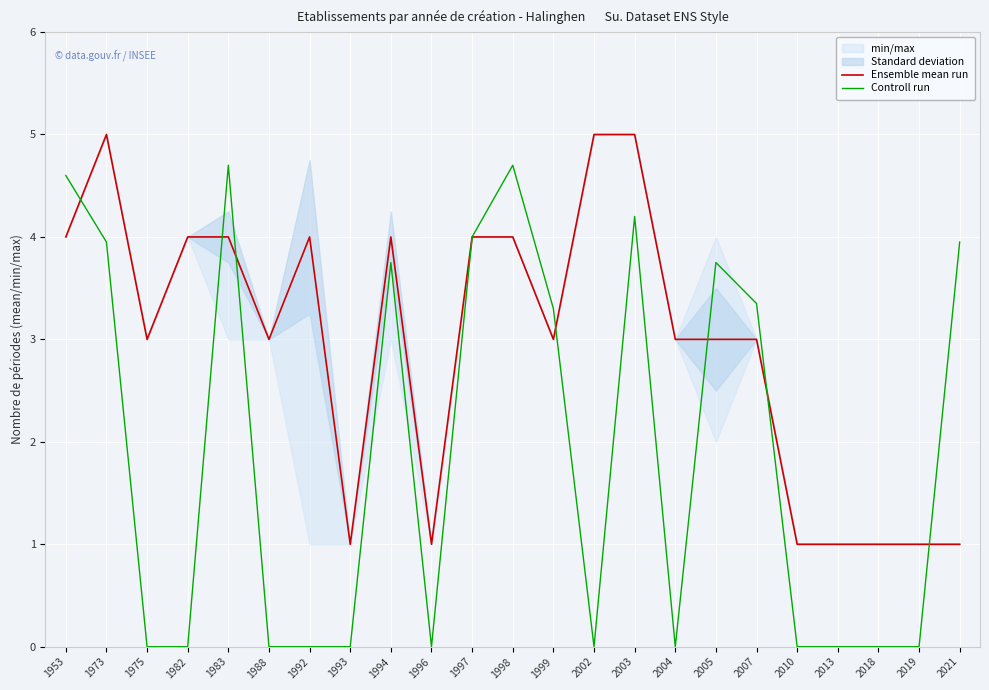

What is the spread (max minus min) of values at 2007?

0.4